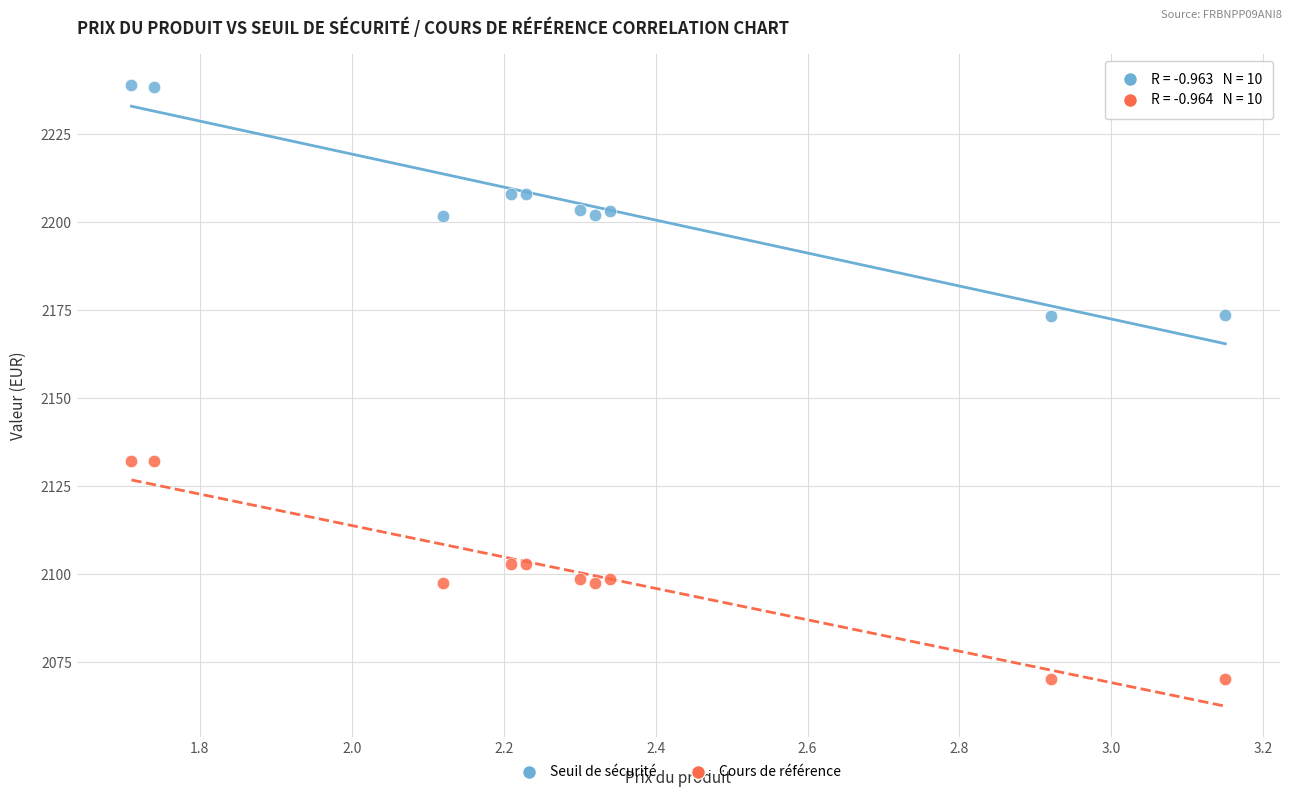

Which series reaches the minimum Y coordinate?

Cours de référence